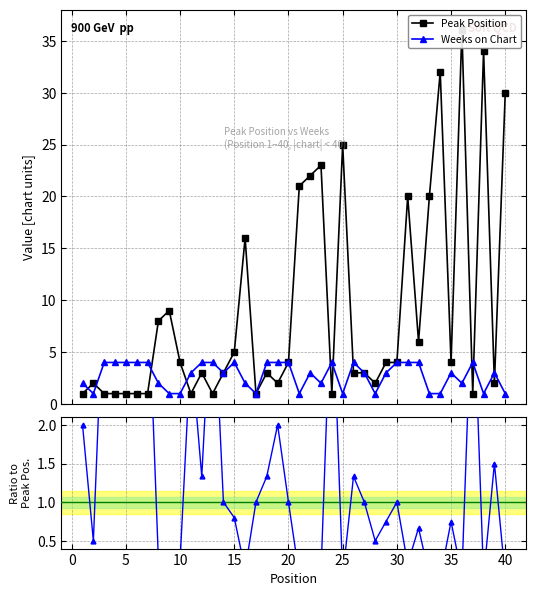

True or false: Weeks on Chart has more than 2 points higher than both neighbors.

True